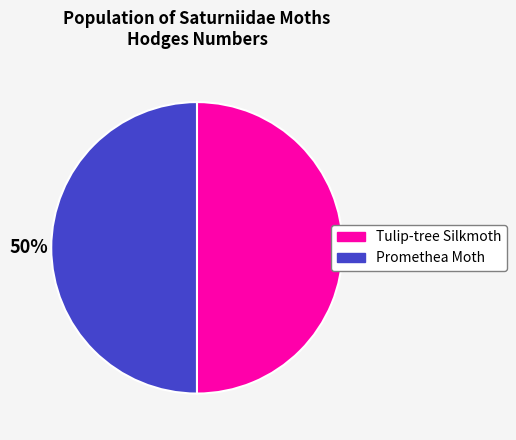

Approximately how many times larger is the value at Promethea Moth compared to Tulip-tree Silkmoth?

1.0